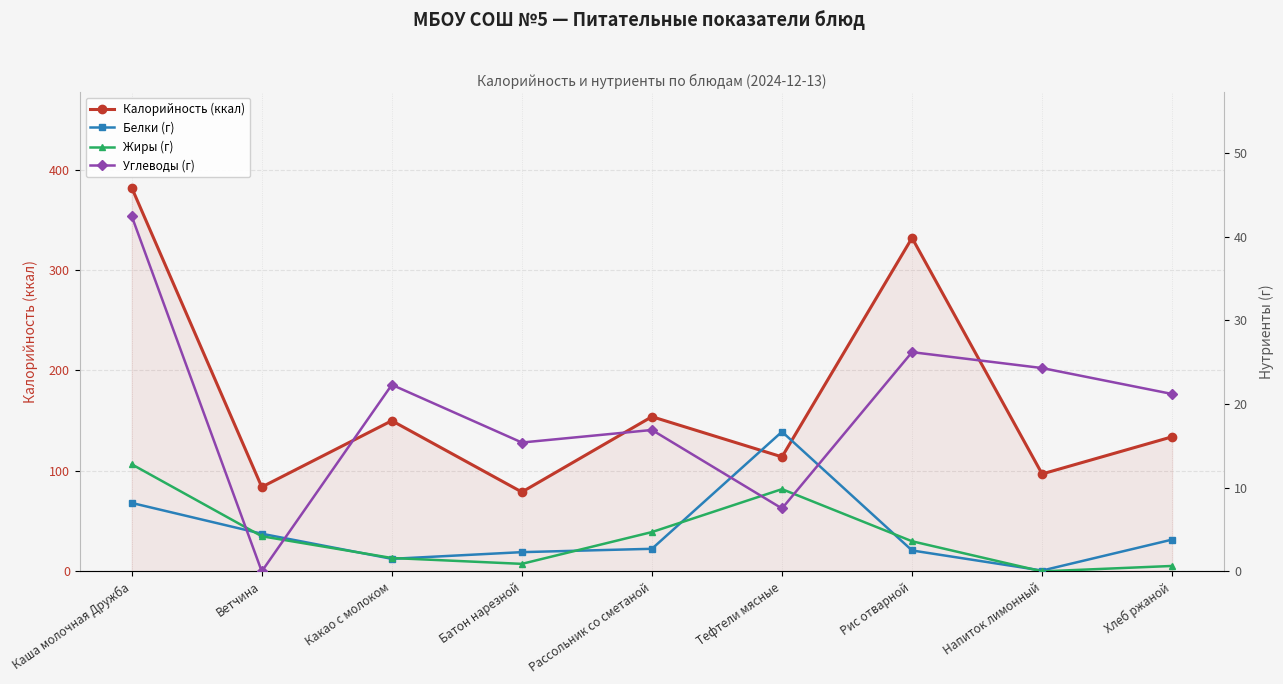

Reading left to right, what are all the values shown in this chart?

Калорийность (ккал): Каша молочная Дружба=382.0	Ветчина=84.0	Какао с молоком=150.0	Батон нарезной=79.0	Рассольник со сметаной=154.0	Тефтели мясные=114.0	Рис отварной=332.0	Напиток лимонный=97.0	Хлеб ржаной=134.0
Белки (г): Каша молочная Дружба=8.2	Ветчина=4.5	Какао с молоком=1.5	Батон нарезной=2.3	Рассольник со сметаной=2.7	Тефтели мясные=16.7	Рис отварной=2.5	Напиток лимонный=0.1	Хлеб ржаной=3.8
Жиры (г): Каша молочная Дружба=12.8	Ветчина=4.2	Какао с молоком=1.6	Батон нарезной=0.9	Рассольник со сметаной=4.7	Тефтели мясные=9.8	Рис отварной=3.6	Напиток лимонный=0.0	Хлеб ржаной=0.7
Углеводы (г): Каша молочная Дружба=42.5	Ветчина=0.0	Какао с молоком=22.3	Батон нарезной=15.4	Рассольник со сметаной=16.9	Тефтели мясные=7.5	Рис отварной=26.2	Напиток лимонный=24.3	Хлеб ржаной=21.2